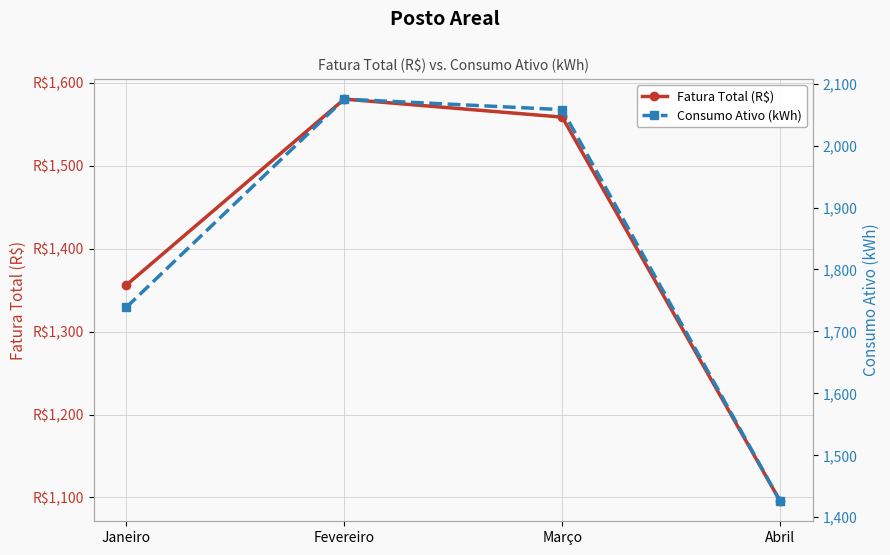

What is the difference between the maximum and second lowest values in the Fatura Total (R$) series?

224.2